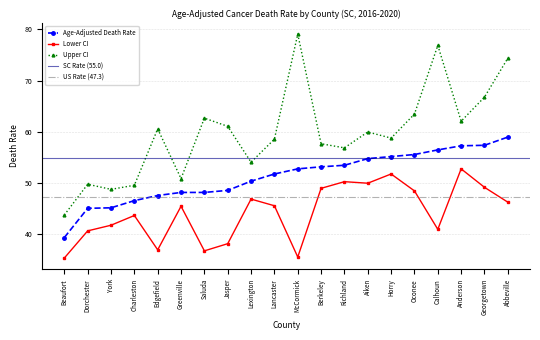

True or false: Lower CI has a value of 50.3 at Richland.

True